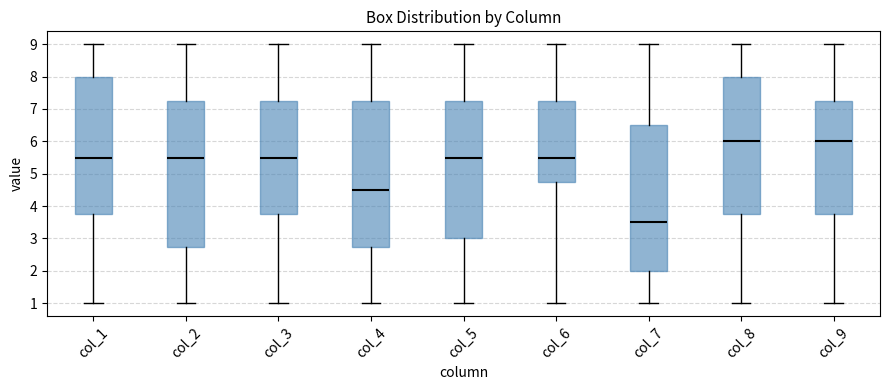

Reading left to right, transcribe this box plot: for each box, give where its median line is, the range the box spans, and where its two whiskers end, as read against the y-axis. The values are not printed on the chart, so give them approximately, as read against the axis.

col_1: median 5.5, box 3.8 to 8.0, whiskers 1.0 to 9.0
col_2: median 5.5, box 2.8 to 7.3, whiskers 1.0 to 9.0
col_3: median 5.5, box 3.8 to 7.3, whiskers 1.0 to 9.0
col_4: median 4.5, box 2.8 to 7.3, whiskers 1.0 to 9.0
col_5: median 5.5, box 3.0 to 7.3, whiskers 1.0 to 9.0
col_6: median 5.5, box 4.8 to 7.3, whiskers 1.0 to 9.0
col_7: median 3.5, box 2.0 to 6.5, whiskers 1.0 to 9.0
col_8: median 6.0, box 3.8 to 8.0, whiskers 1.0 to 9.0
col_9: median 6.0, box 3.8 to 7.3, whiskers 1.0 to 9.0